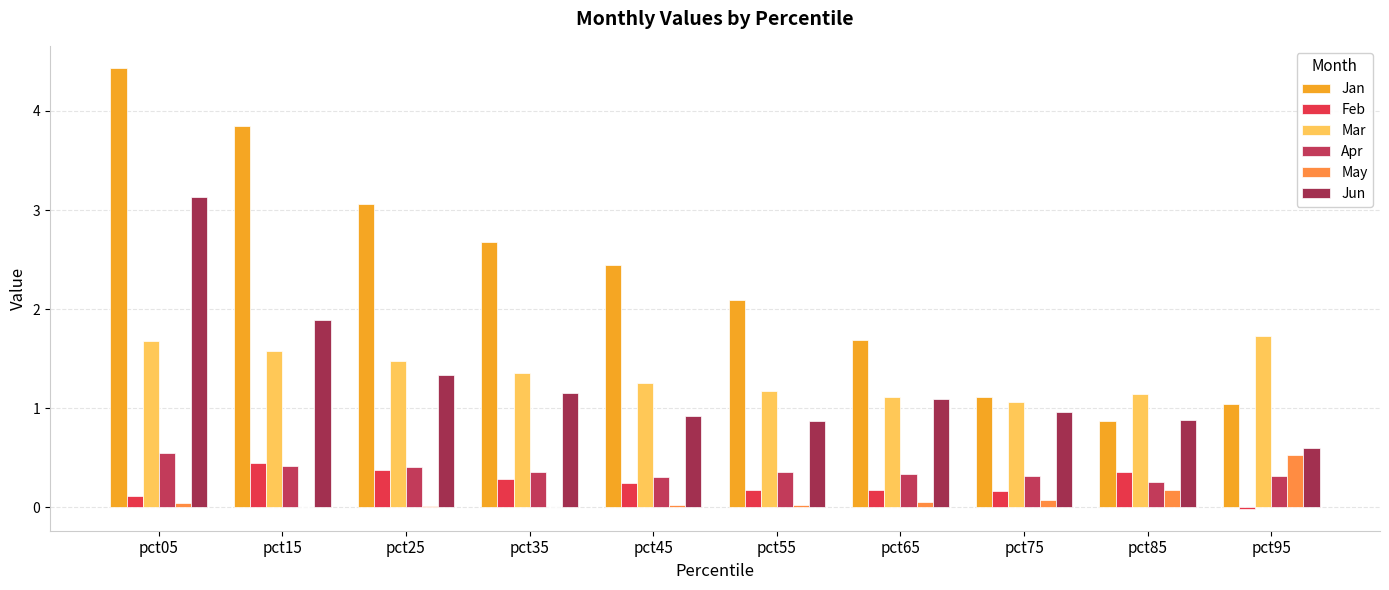

What is the total value across all series at pct35?

5.8